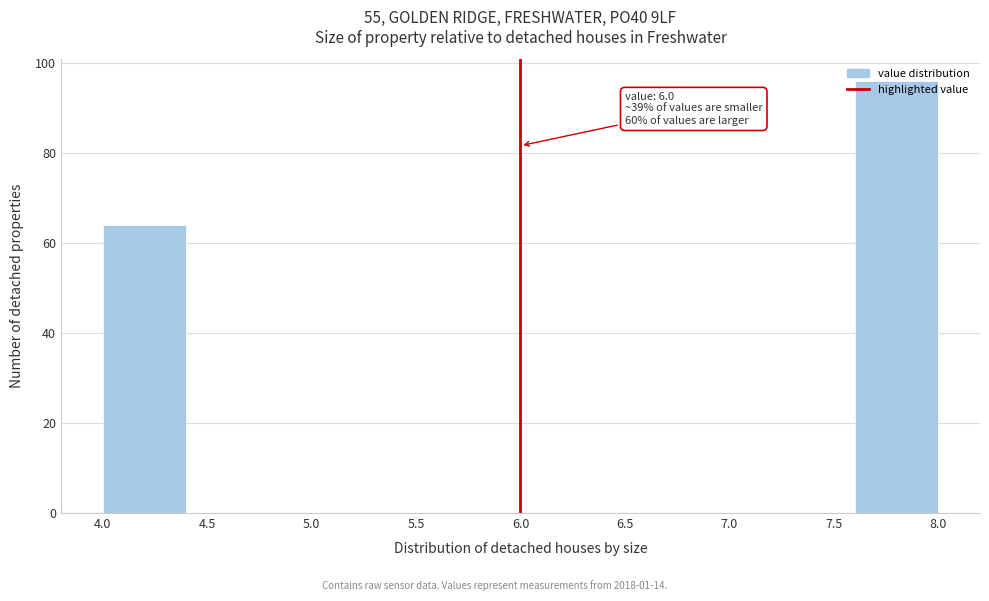

Which range on the x-axis has the tallest bar?

7.6 to 8.0